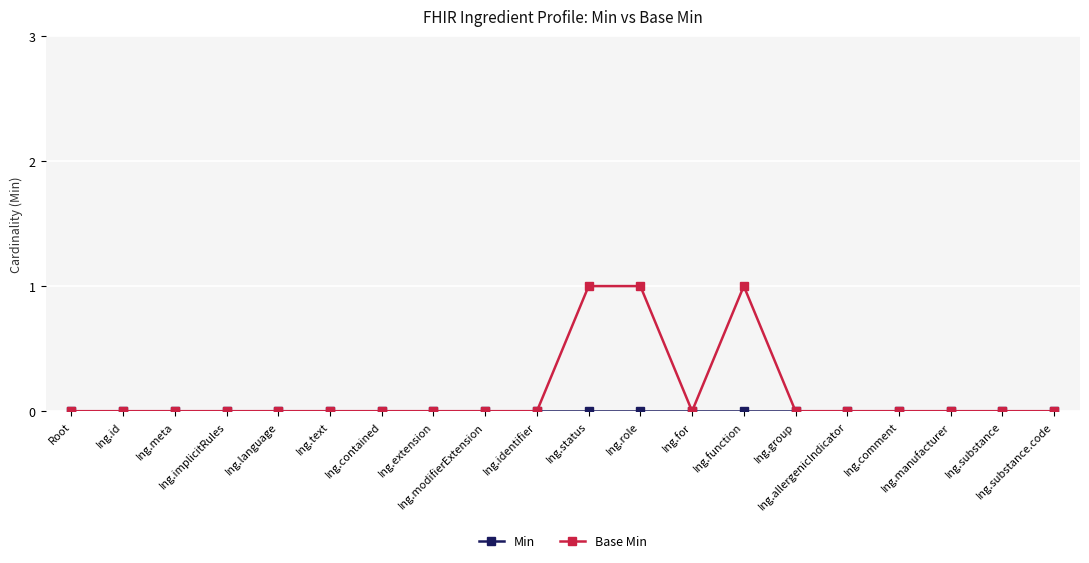

Reading right to left, list all the values displayed in this chart.

Min: Ing.substance.code=0	Ing.substance=0	Ing.manufacturer=0	Ing.comment=0	Ing.allergenicIndicator=0	Ing.group=0	Ing.function=0	Ing.for=0	Ing.role=0	Ing.status=0	Ing.identifier=0	Ing.modifierExtension=0	Ing.extension=0	Ing.contained=0	Ing.text=0	Ing.language=0	Ing.implicitRules=0	Ing.meta=0	Ing.id=0	Root=0
Base Min: Ing.substance.code=0	Ing.substance=0	Ing.manufacturer=0	Ing.comment=0	Ing.allergenicIndicator=0	Ing.group=0	Ing.function=1	Ing.for=0	Ing.role=1	Ing.status=1	Ing.identifier=0	Ing.modifierExtension=0	Ing.extension=0	Ing.contained=0	Ing.text=0	Ing.language=0	Ing.implicitRules=0	Ing.meta=0	Ing.id=0	Root=0